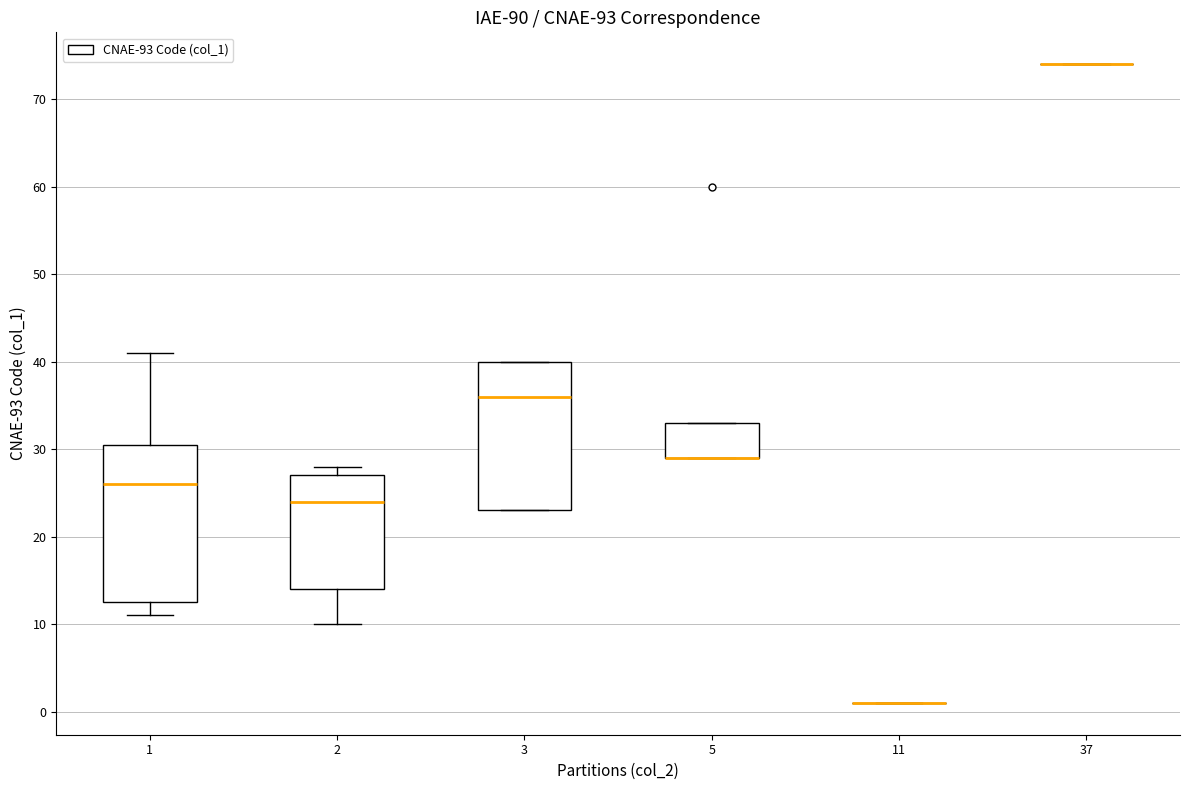

Reading left to right, read every box against the y-axis: the position of its median line, the range the box covers, and the ends of its whiskers. The values are not printed on the chart, so give them approximately, as read against the axis.

1: median 26, box 13 to 31, whiskers 11 to 41
2: median 24, box 14 to 27, whiskers 10 to 28
3: median 36, box 23 to 40, whiskers 23 to 40
5: median 29 (drawn on the box's lower edge), box 29 to 33, whiskers 29 to 33
11: box collapsed to a line at 1, whiskers 1 to 1
37: box collapsed to a line at 74, whiskers 74 to 74